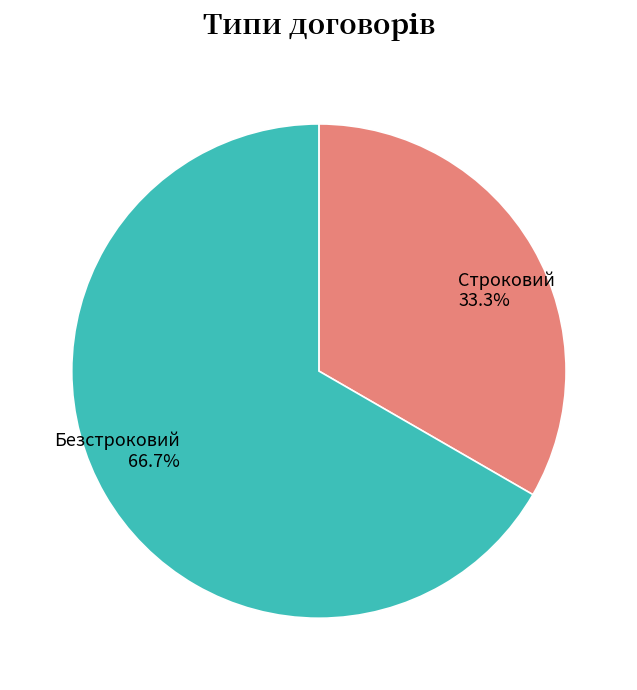

Do Строковий and Безстроковий together represent more than half of the pie?

Yes